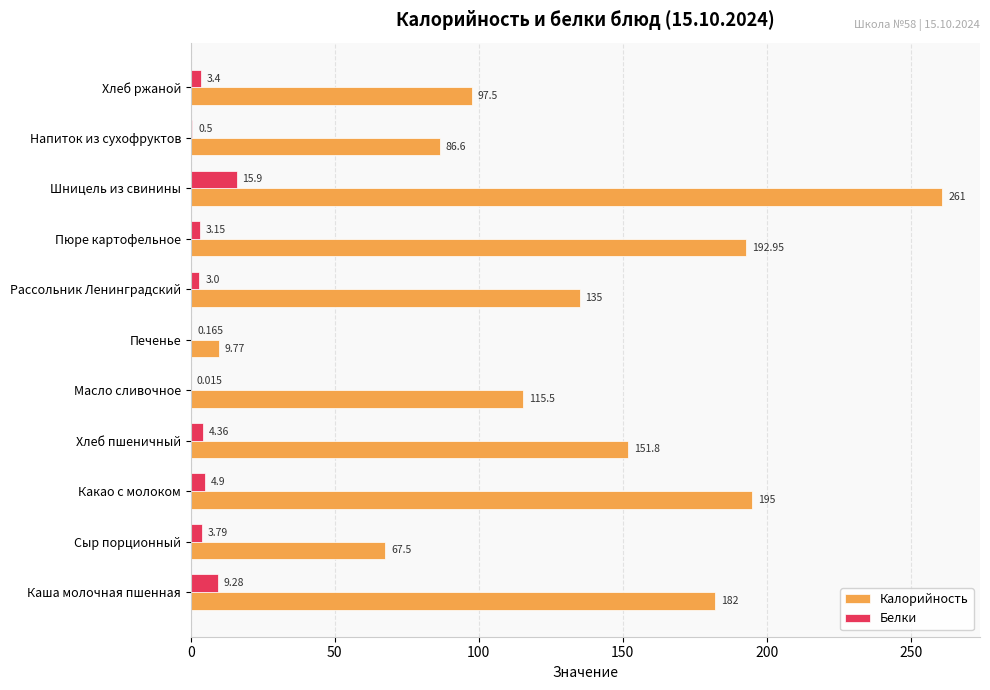

Between Печенье and Пюре картофельное, which series saw the biggest shift?

Калорийность